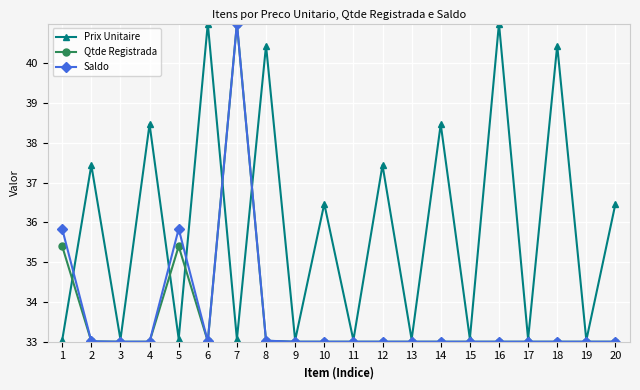

What is the total value across all series at 7?

115.1